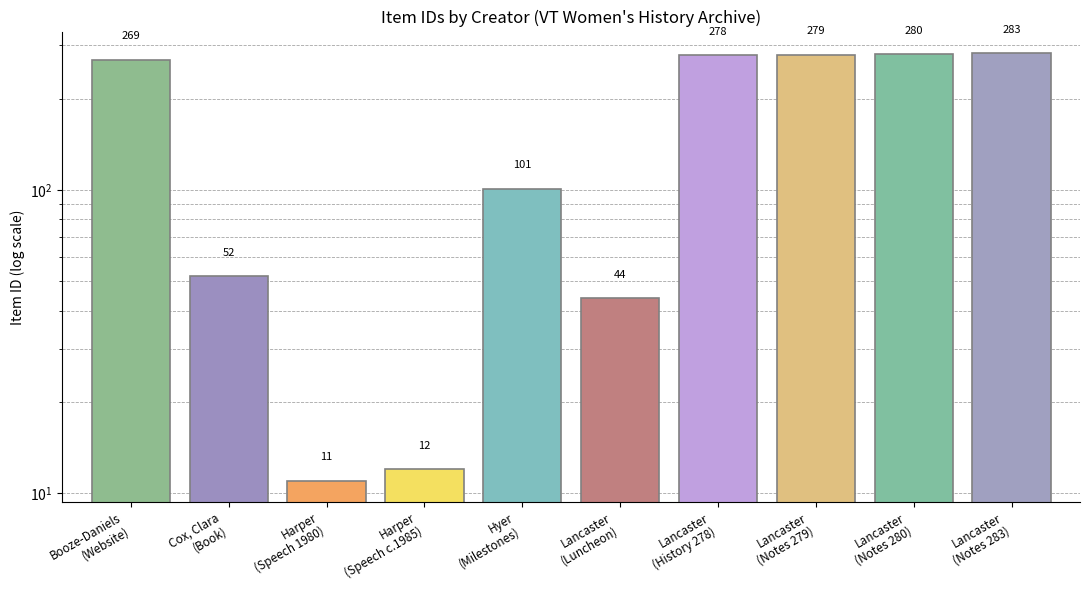

Count the number of categories in the chart.

10